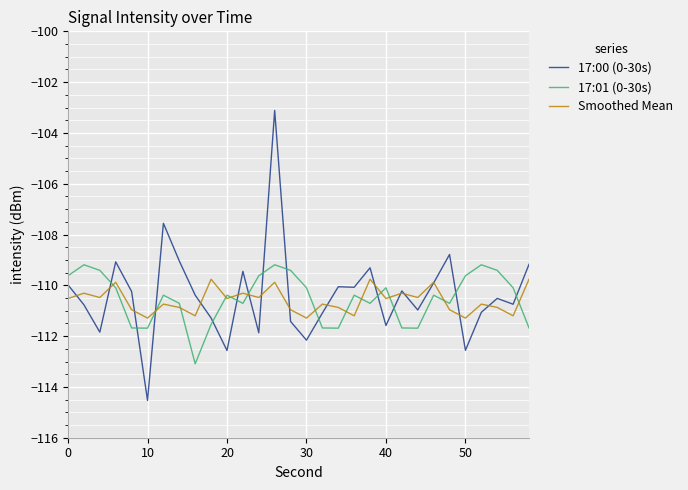

True or false: 17:01 (0-30s) and 17:00 (0-30s) cross at least once.

True